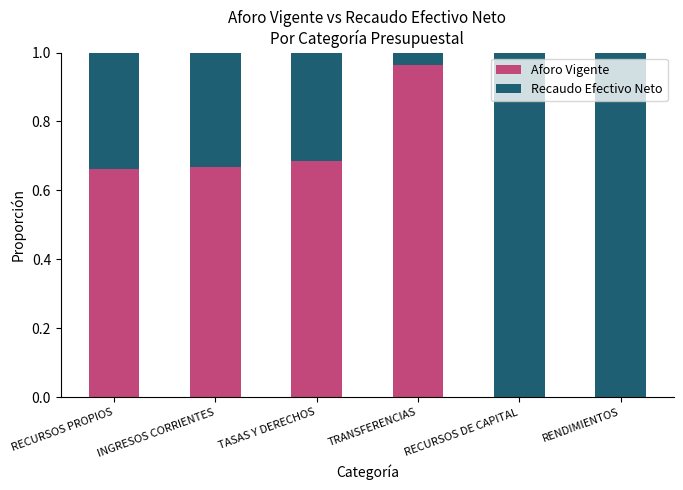

Which category has the highest value in the Aforo Vigente series?

TRANSFERENCIAS